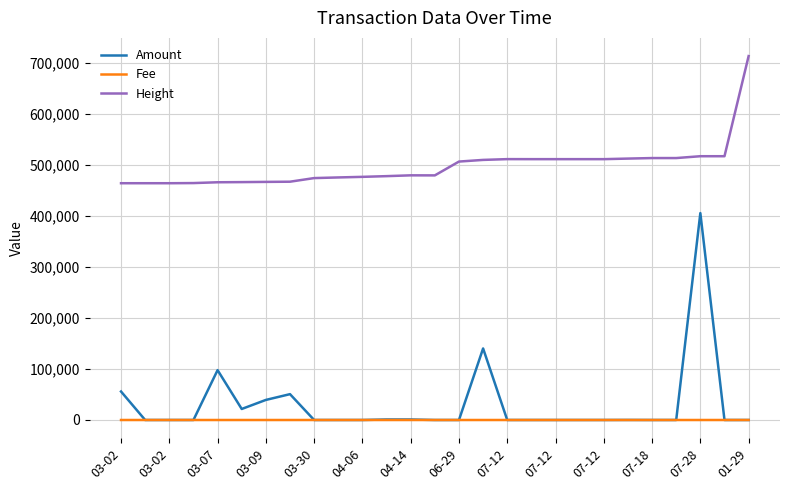

What are all the series names shown in the legend?

Amount, Fee, Height